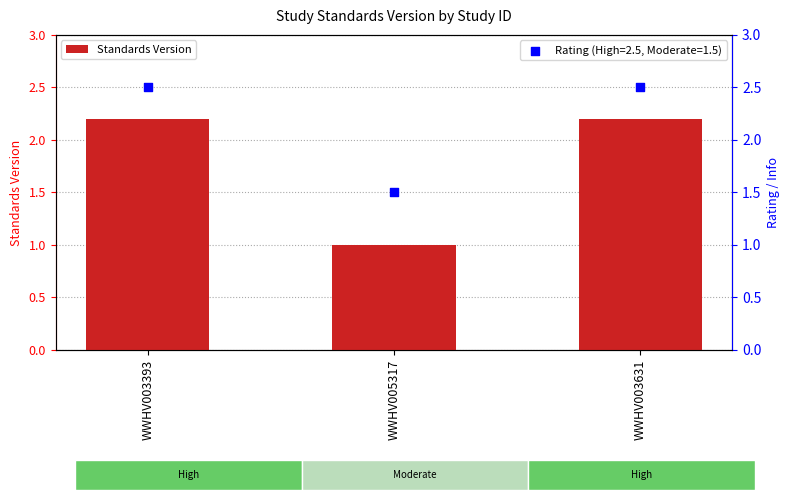

Which has a higher value, WWHV003631 or WWHV005317?

WWHV003631